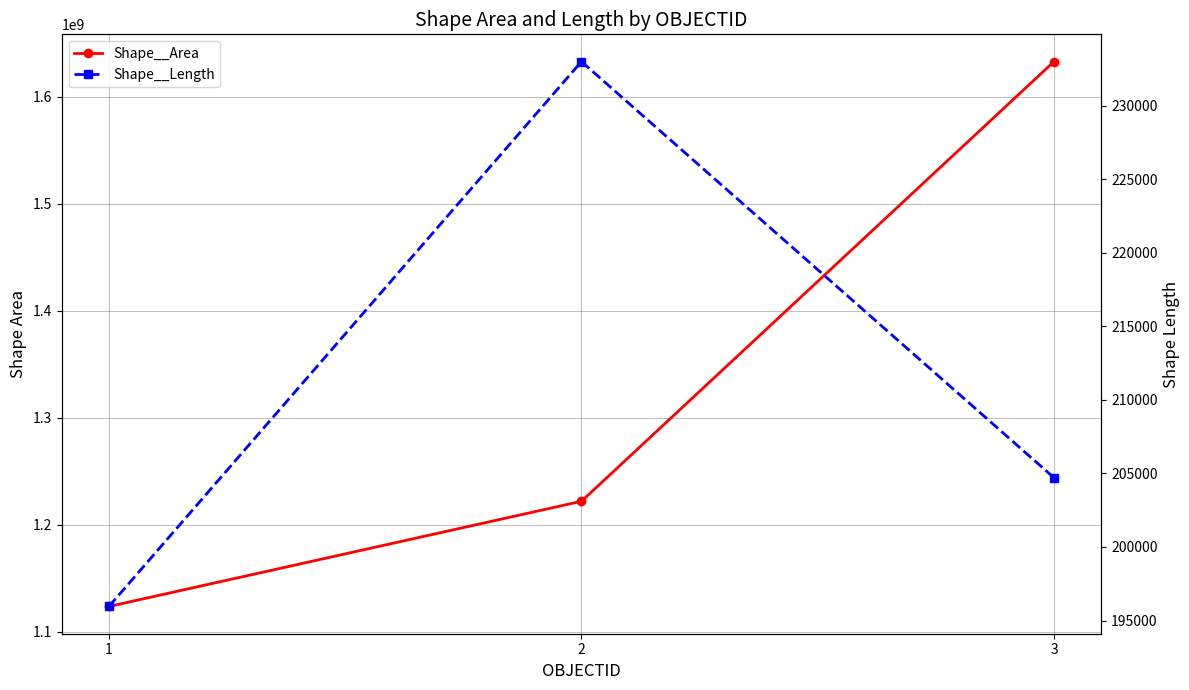

True or false: Shape__Area has a value of 1123507749.7 at 1.

True